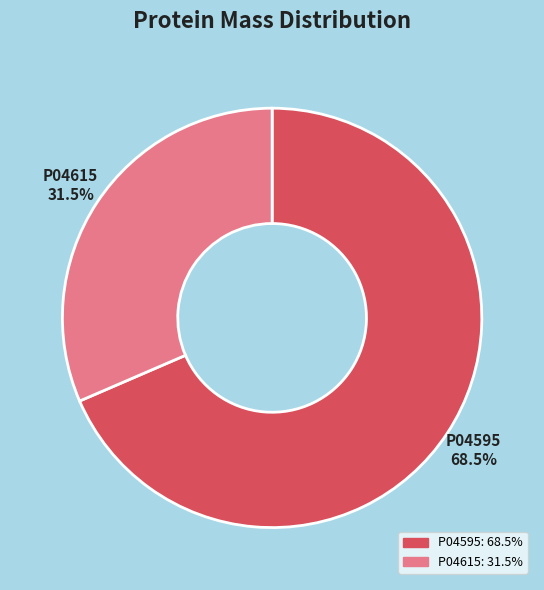

Is there any slice that represents more than half of the pie?

Yes